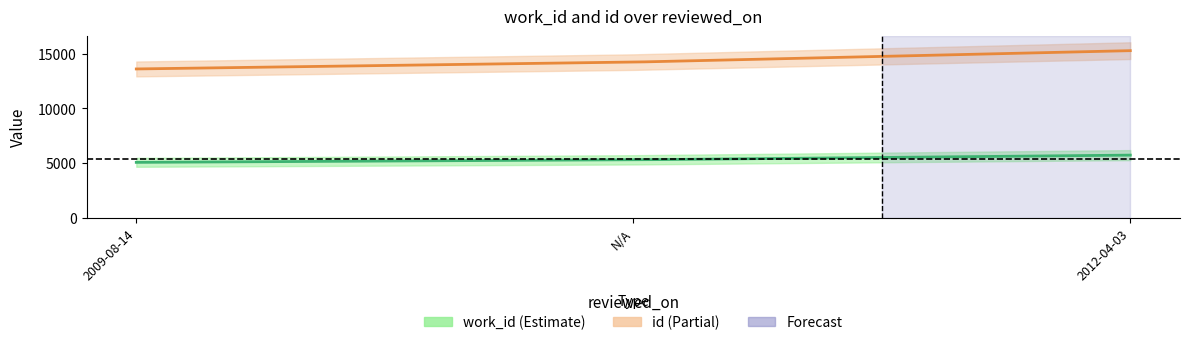

Rank the series at N/A from lowest to highest value.

work_id, id